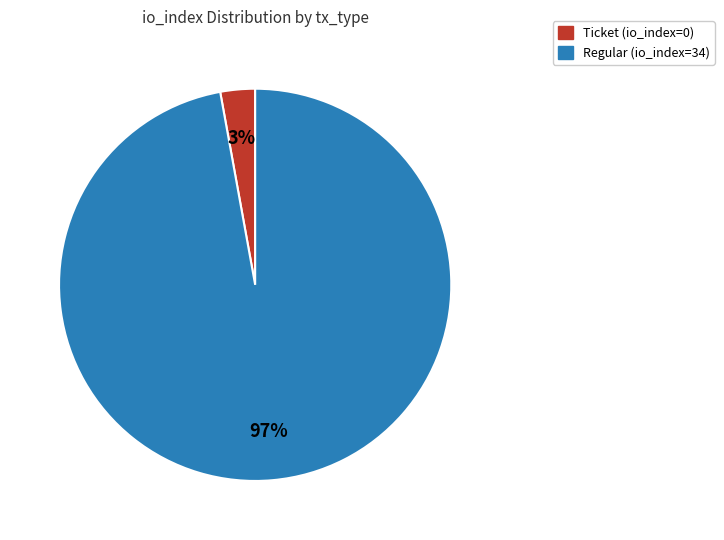

Is there any slice that represents more than half of the pie?

Yes